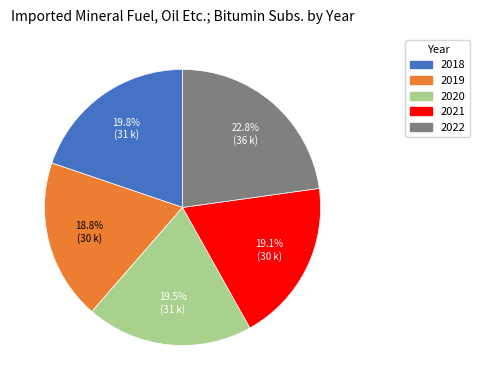

To the nearest percent, what portion does 2022 represent?

23%